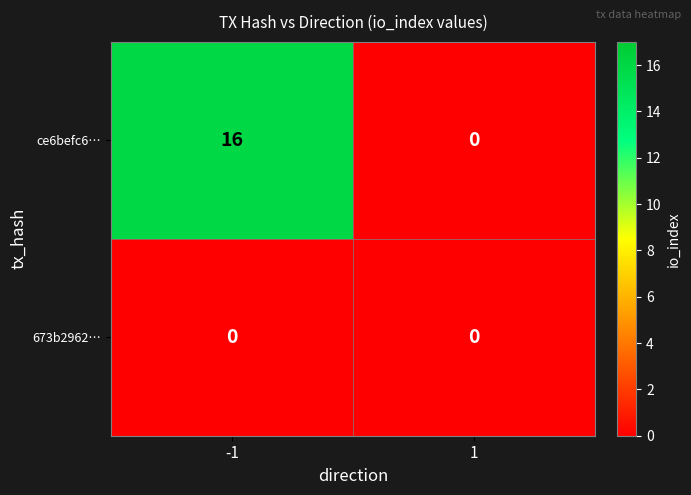

Which series changed the most between -1 and 1?

ce6befc6…